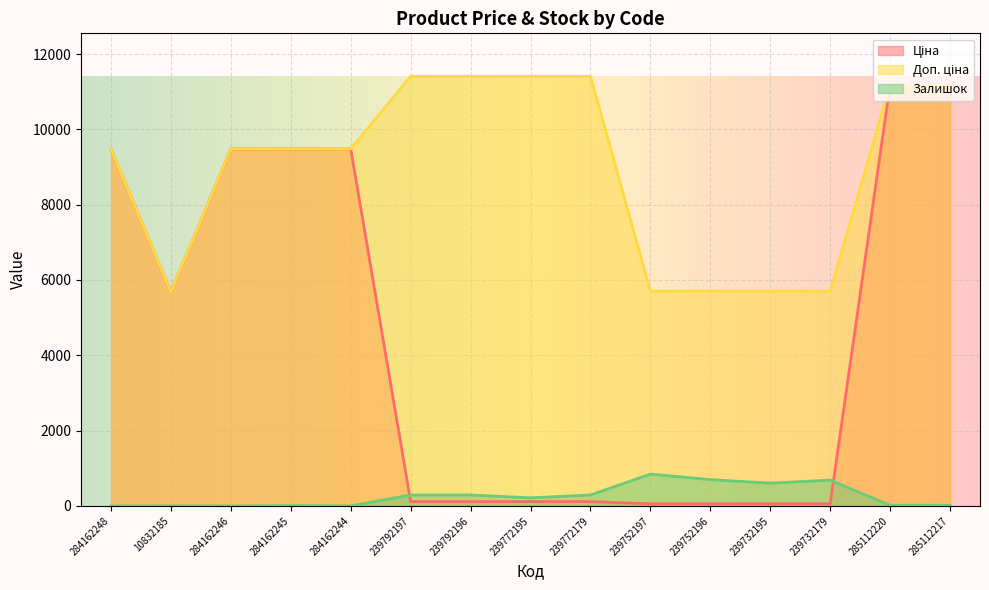

Is it true that Ціна equals 18285.1 at 285112220?

False